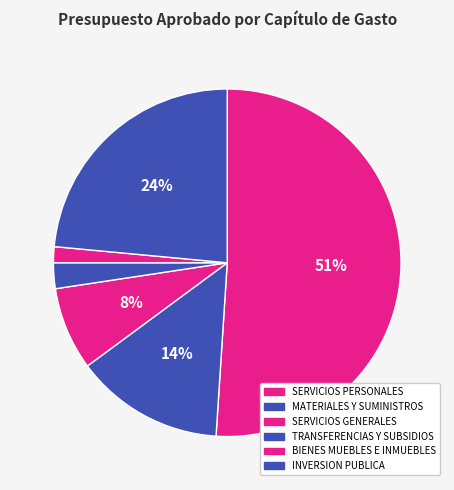

How many segments does this pie chart have?

6